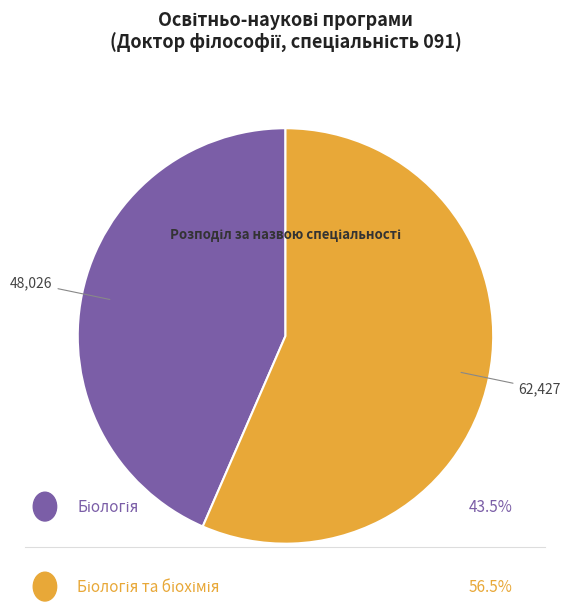

Does any single category account for the majority?

Yes